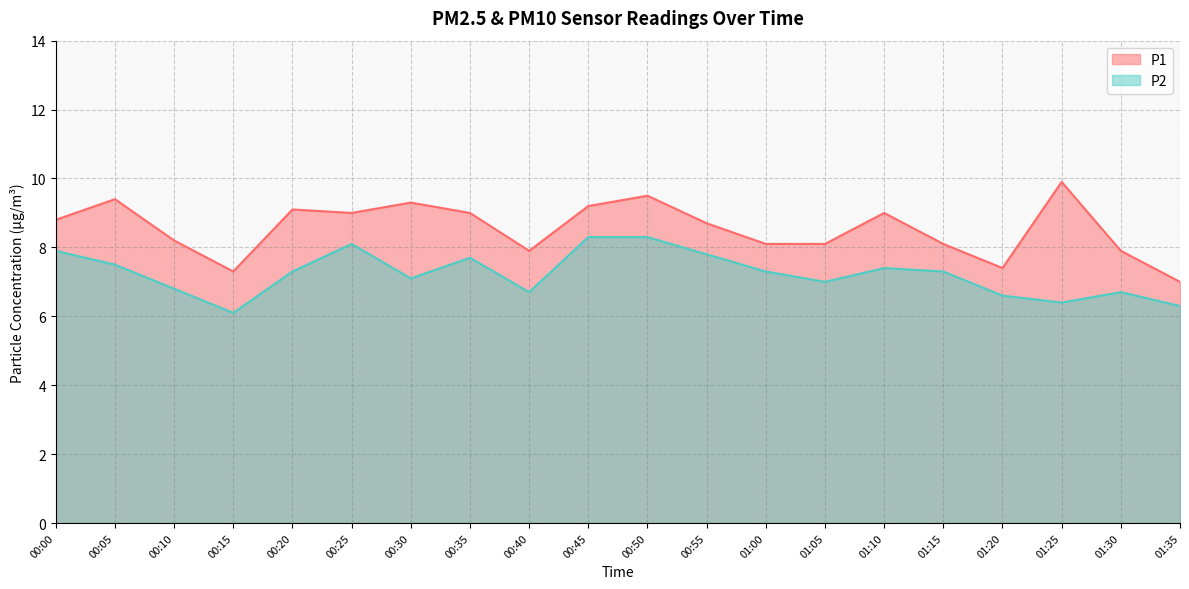

What is the minimum value for P1?

7.0